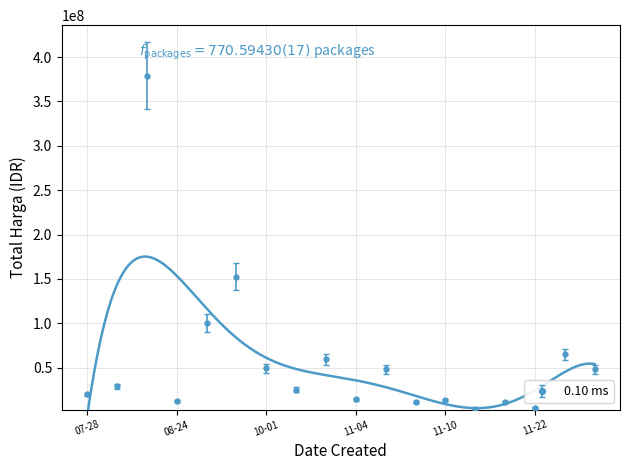

What is the value of the 3rd point from the left?

379075000